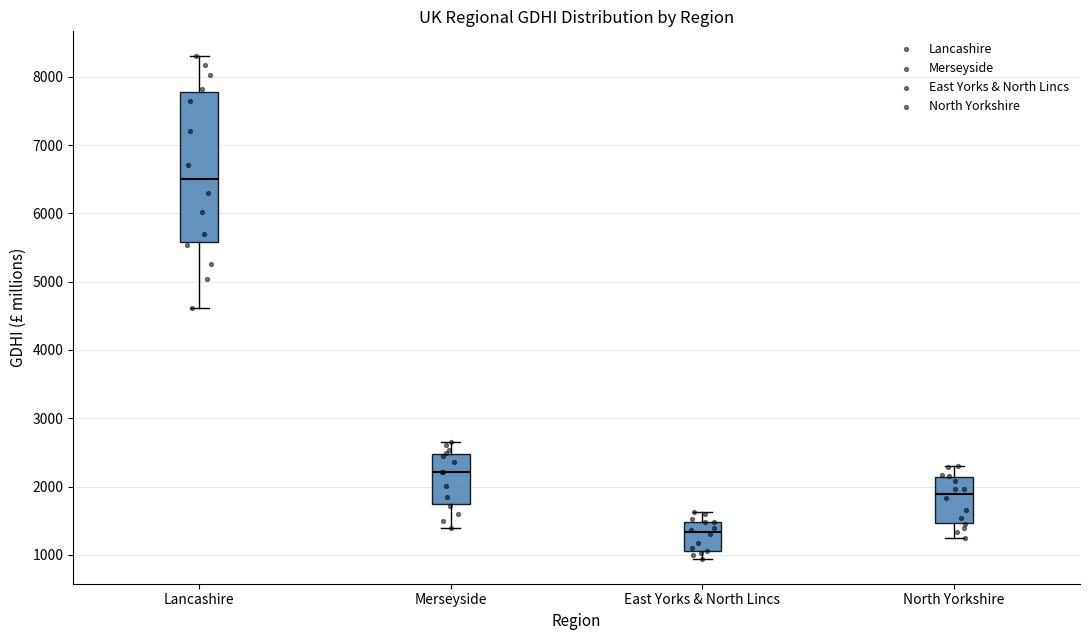

Reading left to right, read every box against the y-axis: the position of its median line, the range the box covers, and the ends of its whiskers. The values are not printed on the chart, so give them approximately, as read against the axis.

Lancashire: median 6500, box 5600 to 7800, whiskers 4600 to 8300
Merseyside: median 2200, box 1700 to 2500, whiskers 1400 to 2700
East Yorks & North Lincs: median 1300, box 1100 to 1500, whiskers 900 to 1600
North Yorkshire: median 1900, box 1500 to 2100, whiskers 1200 to 2300